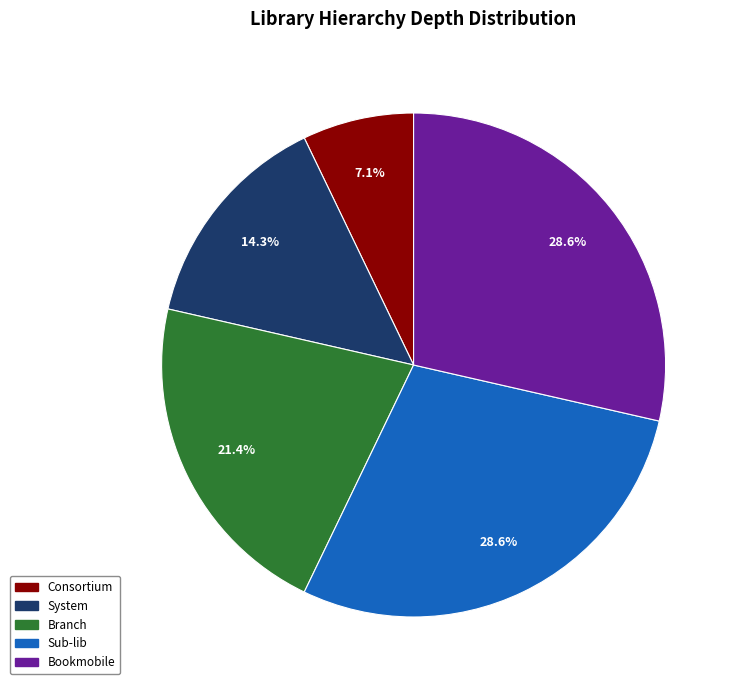

To the nearest percent, what portion does System represent?

14%